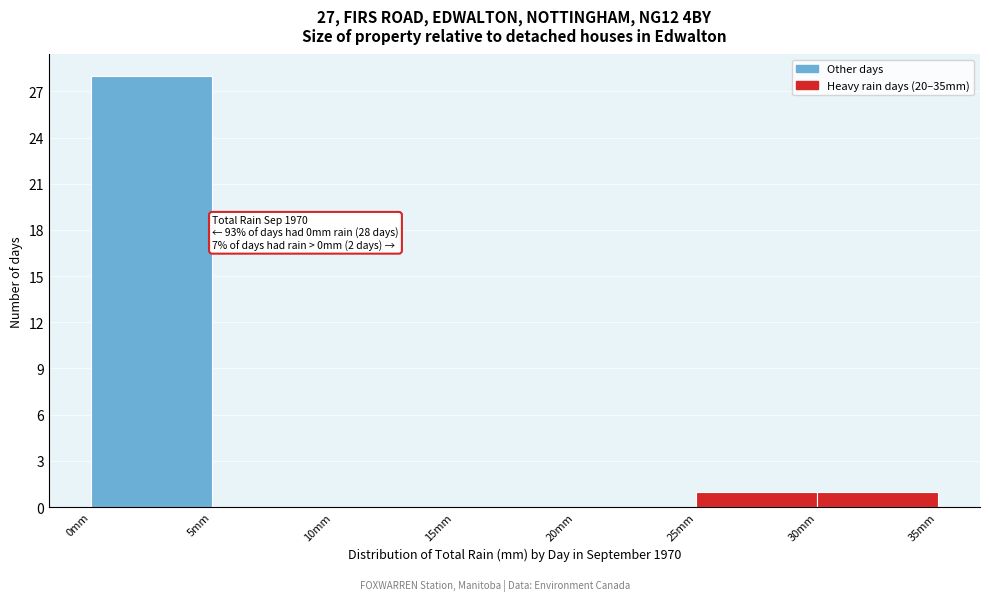

Over which range of the x-axis is the bar tallest?

0 to 5